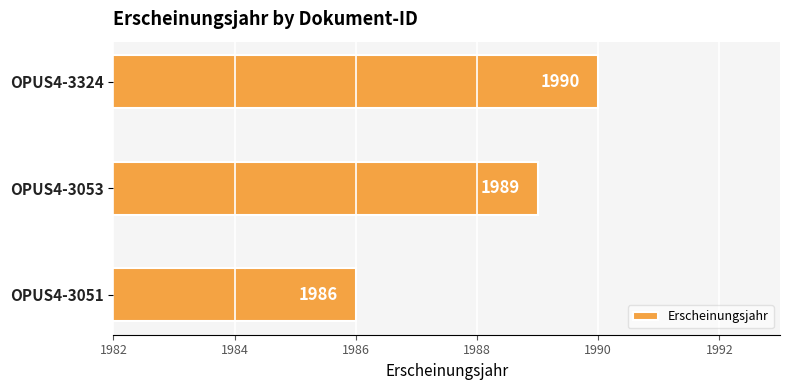

Does the chart contain stacked bars?

No